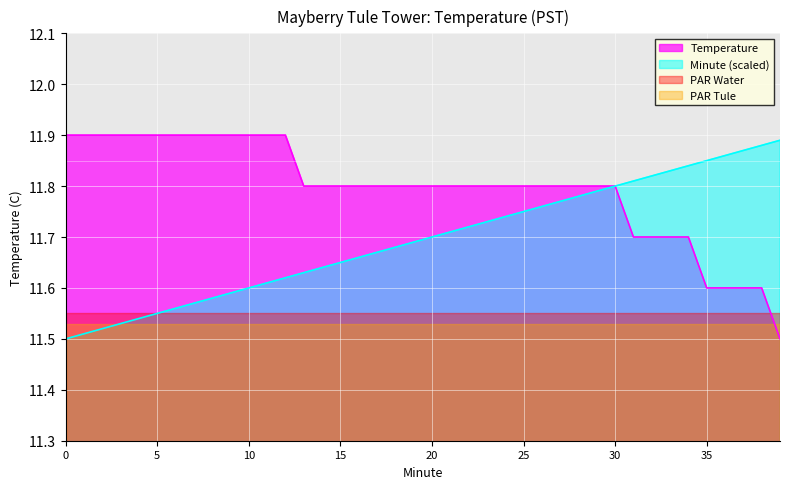

True or false: Temperature and Minute intersect in this chart.

False